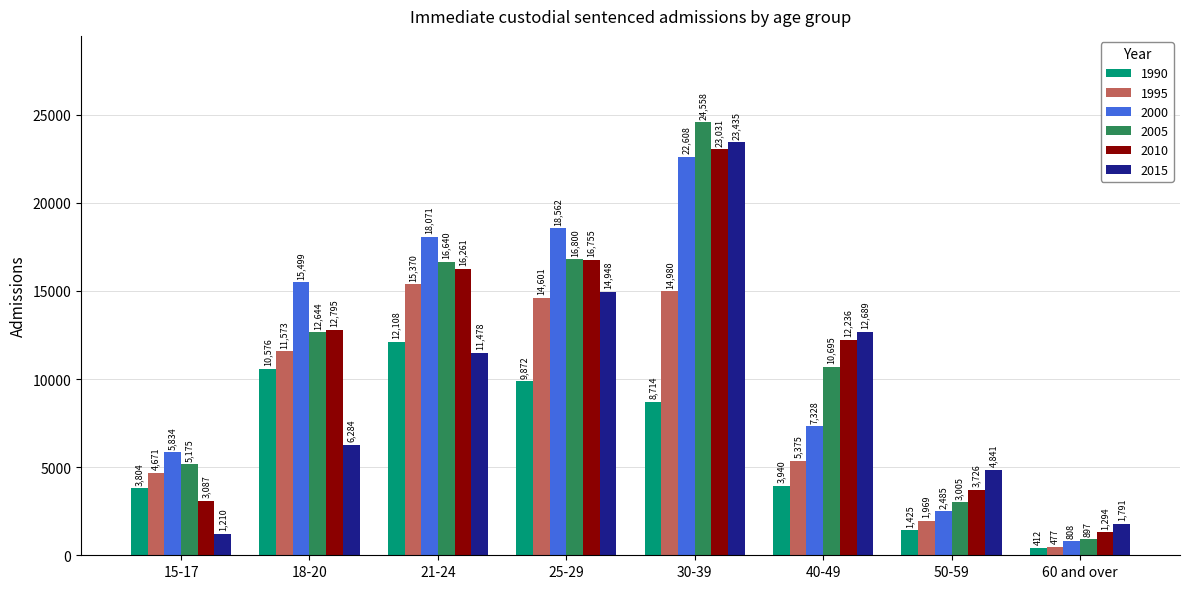

Between 18-20 and 25-29, which series saw the biggest shift?

2015